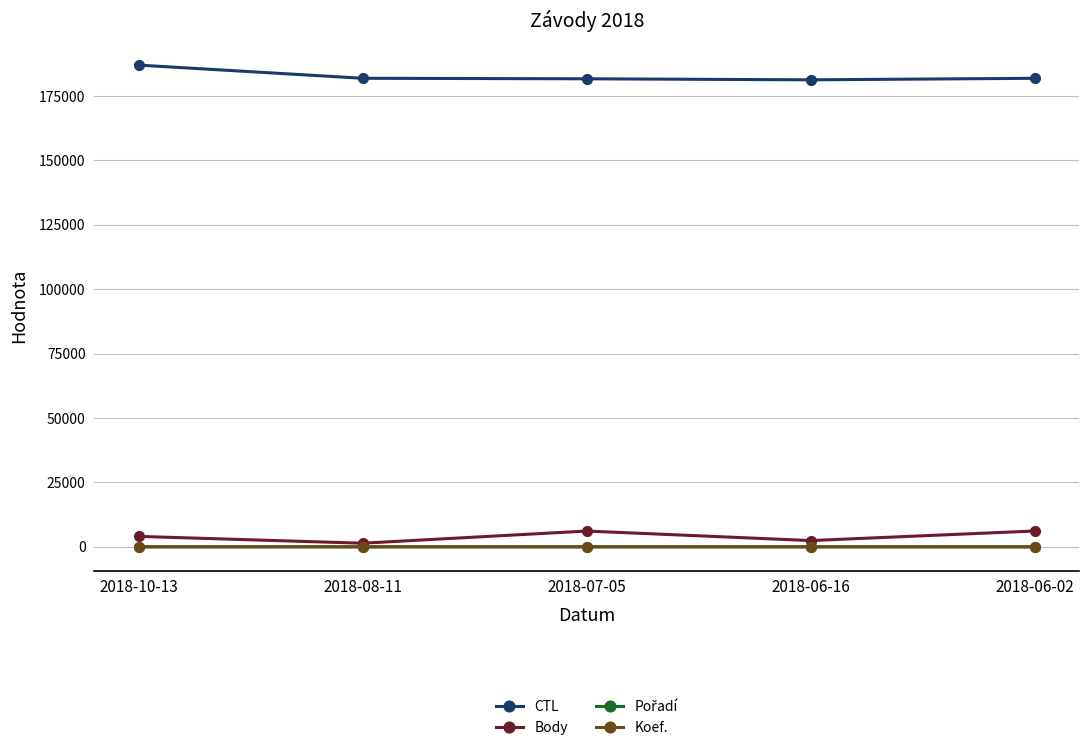

Which category has the highest value across all series?

2018-10-13